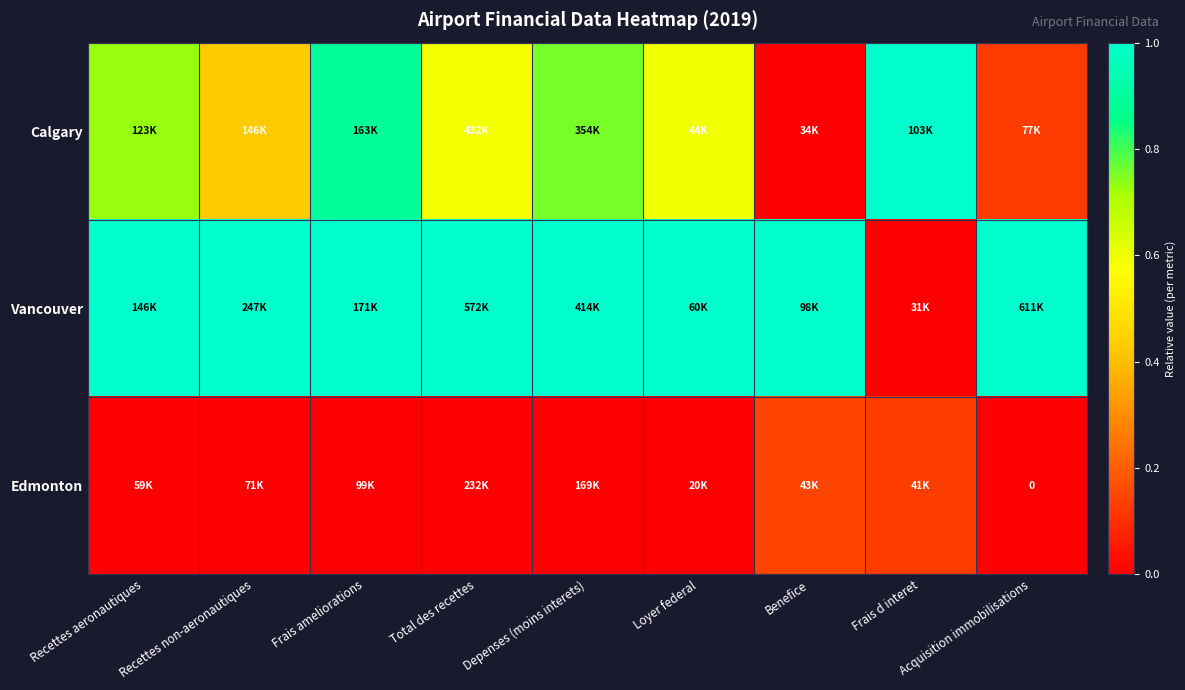

The Calgary series shows 1.8 at Frais d interet. True or false?

False